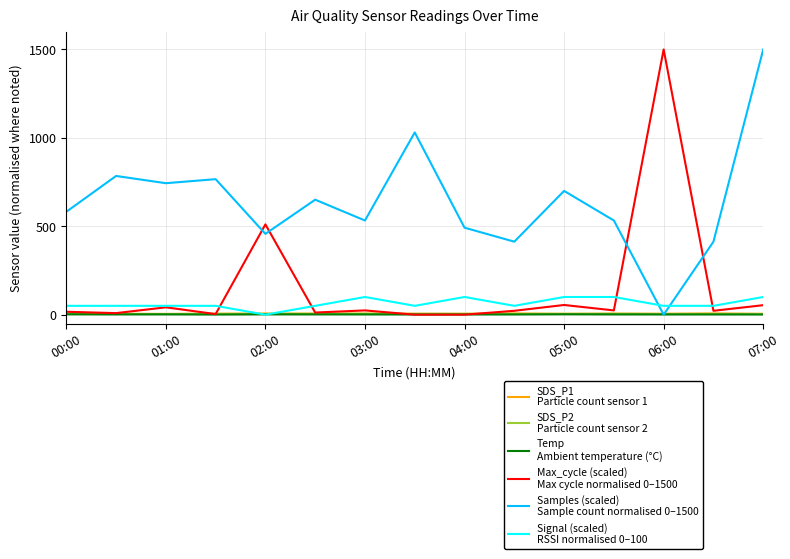

What is the maximum value shown in the chart?

1500.0